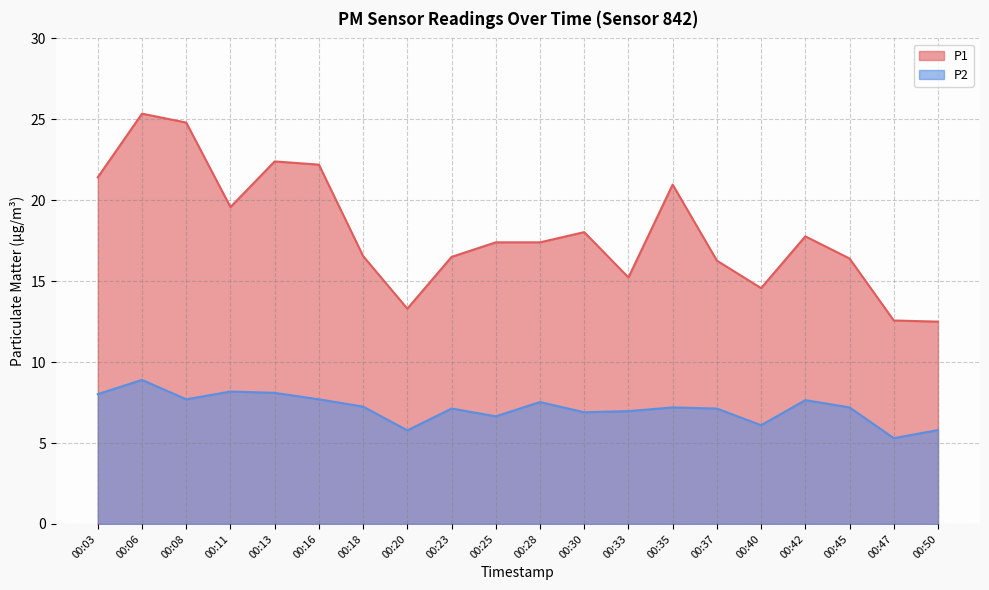

What are all the series names shown in the legend?

P1, P2